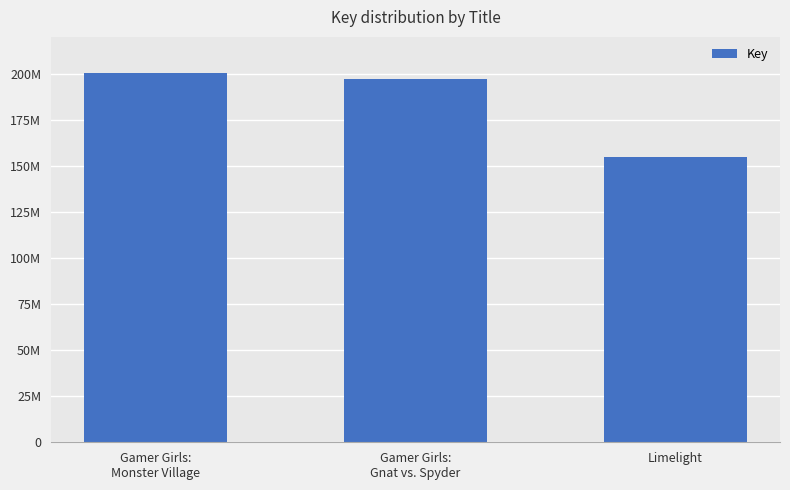

What is the value of the 3rd bar from the left?

154937464